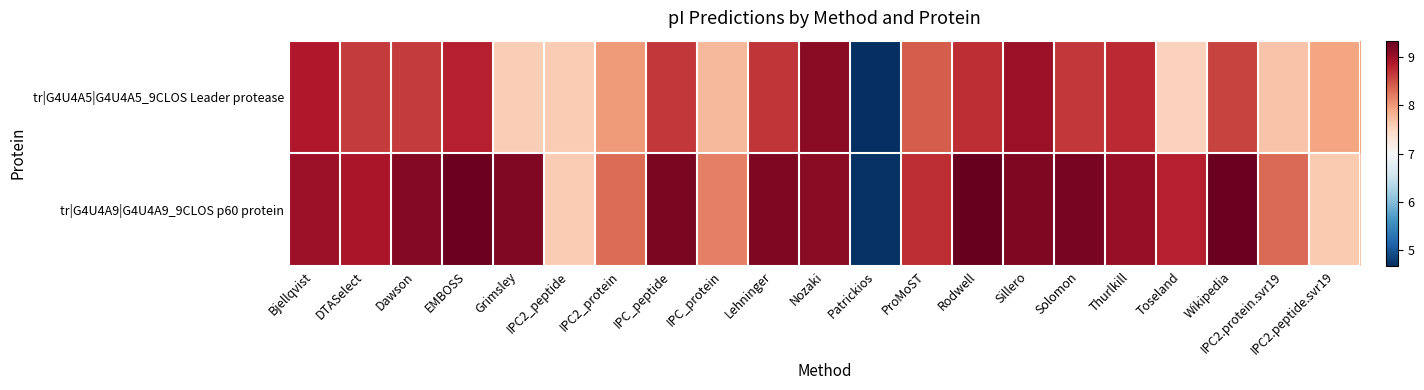

Reading left to right, extract all data points from this chart.

tr|G4U4A5|G4U4A5_9CLOS Leader protease: Bjellqvist=8.9	DTASelect=8.6	Dawson=8.6	EMBOSS=8.8	Grimsley=7.6	IPC2_peptide=7.6	IPC2_protein=8.0	IPC_peptide=8.7	IPC_protein=7.8	Lehninger=8.7	Nozaki=9.1	Patrickios=4.7	ProMoST=8.4	Rodwell=8.7	Sillero=9.0	Solomon=8.7	Thurlkill=8.7	Toseland=7.5	Wikipedia=8.6	IPC2.protein.svr19=7.7	IPC2.peptide.svr19=7.9
tr|G4U4A9|G4U4A9_9CLOS p60 protein: Bjellqvist=9.0	DTASelect=8.9	Dawson=9.2	EMBOSS=9.3	Grimsley=9.2	IPC2_peptide=7.6	IPC2_protein=8.3	IPC_peptide=9.2	IPC_protein=8.2	Lehninger=9.2	Nozaki=9.1	Patrickios=4.7	ProMoST=8.7	Rodwell=9.3	Sillero=9.2	Solomon=9.2	Thurlkill=9.0	Toseland=8.8	Wikipedia=9.3	IPC2.protein.svr19=8.3	IPC2.peptide.svr19=7.6